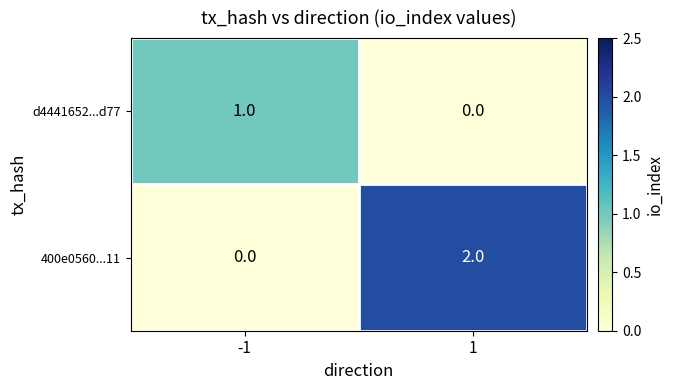

Rank the series by their average value, from lowest to highest.

d4441652...d77, 400e0560...11